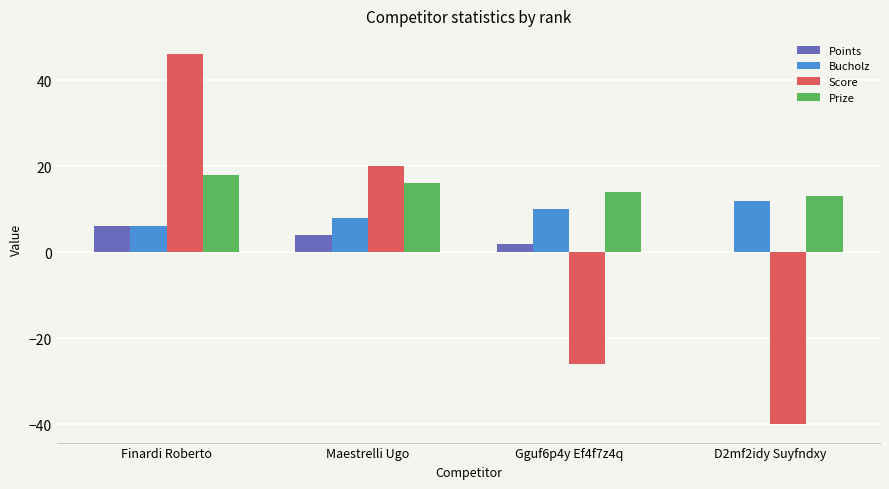

The value of Points at Gguf6p4y Ef4f7z4q is 2. True or false?

True